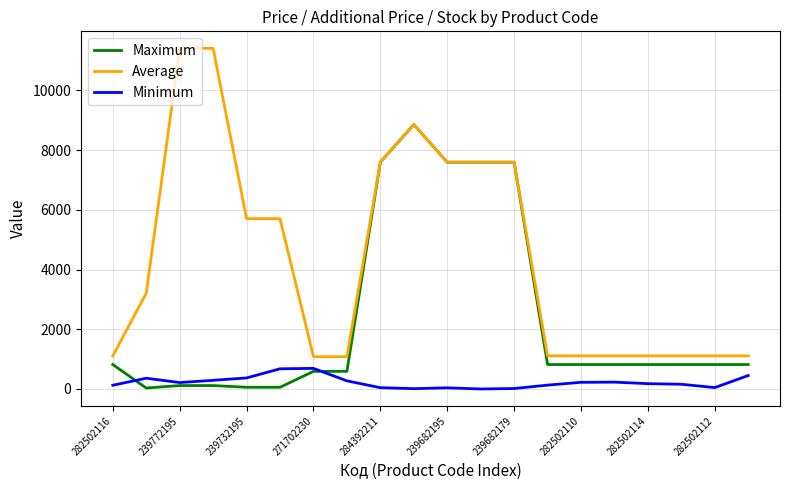

What is the maximum value for Minimum?

690.0